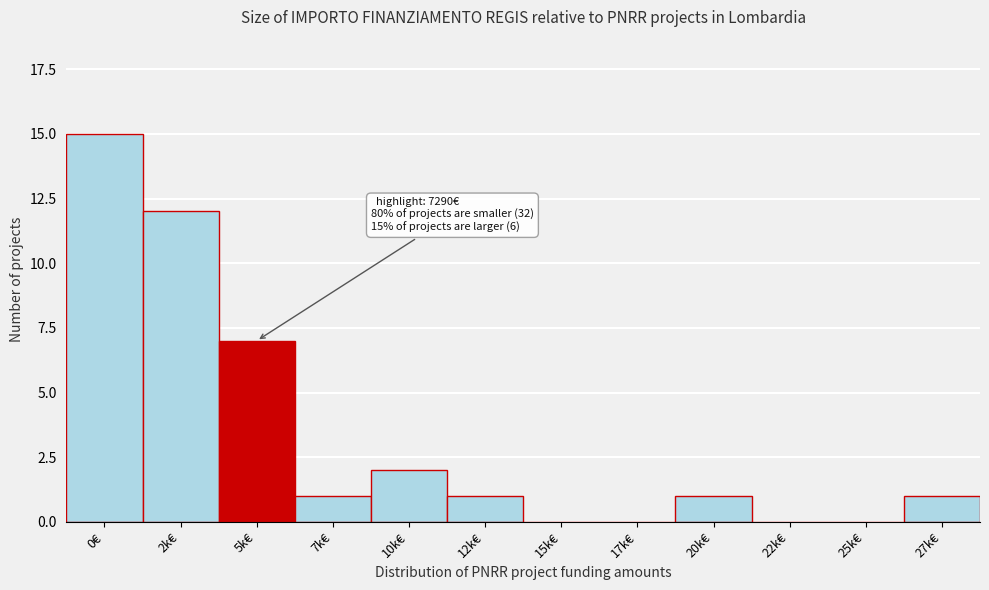

Reading right to left, list all the values displayed in this chart.

27k€=1	25k€=0	22k€=0	20k€=1	17k€=0	15k€=0	12k€=1	10k€=2	7k€=1	5k€=7	2k€=12	0€=15